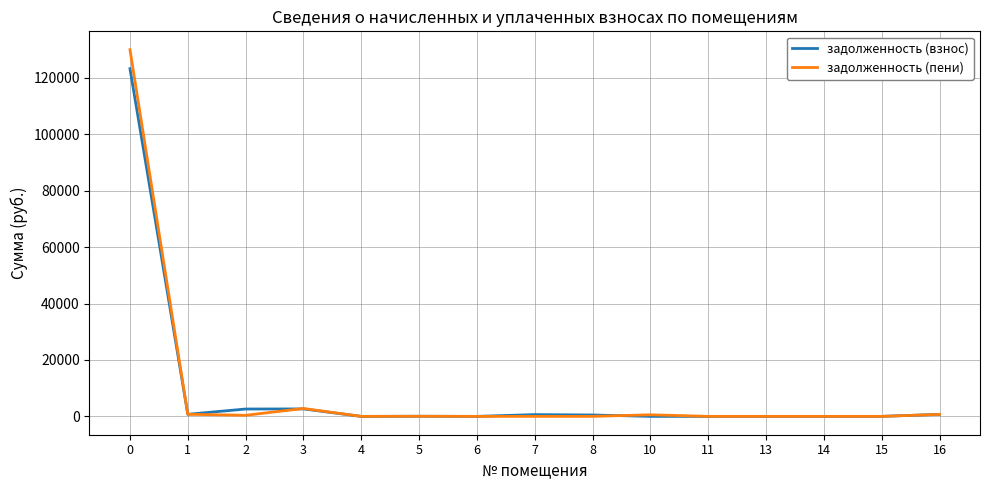

Rank the series by their maximum value, from lowest to highest.

задолженность (взнос), задолженность (пени)